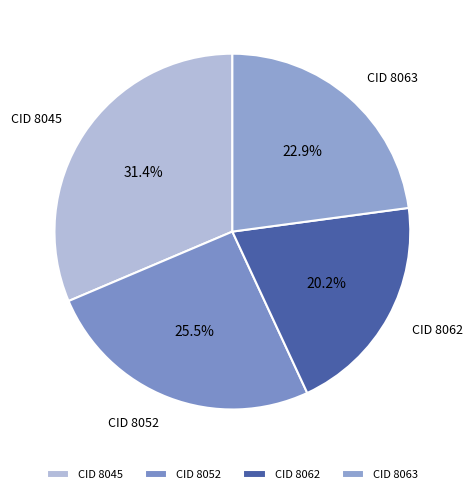

What is the largest slice in the pie chart?

CID 8045